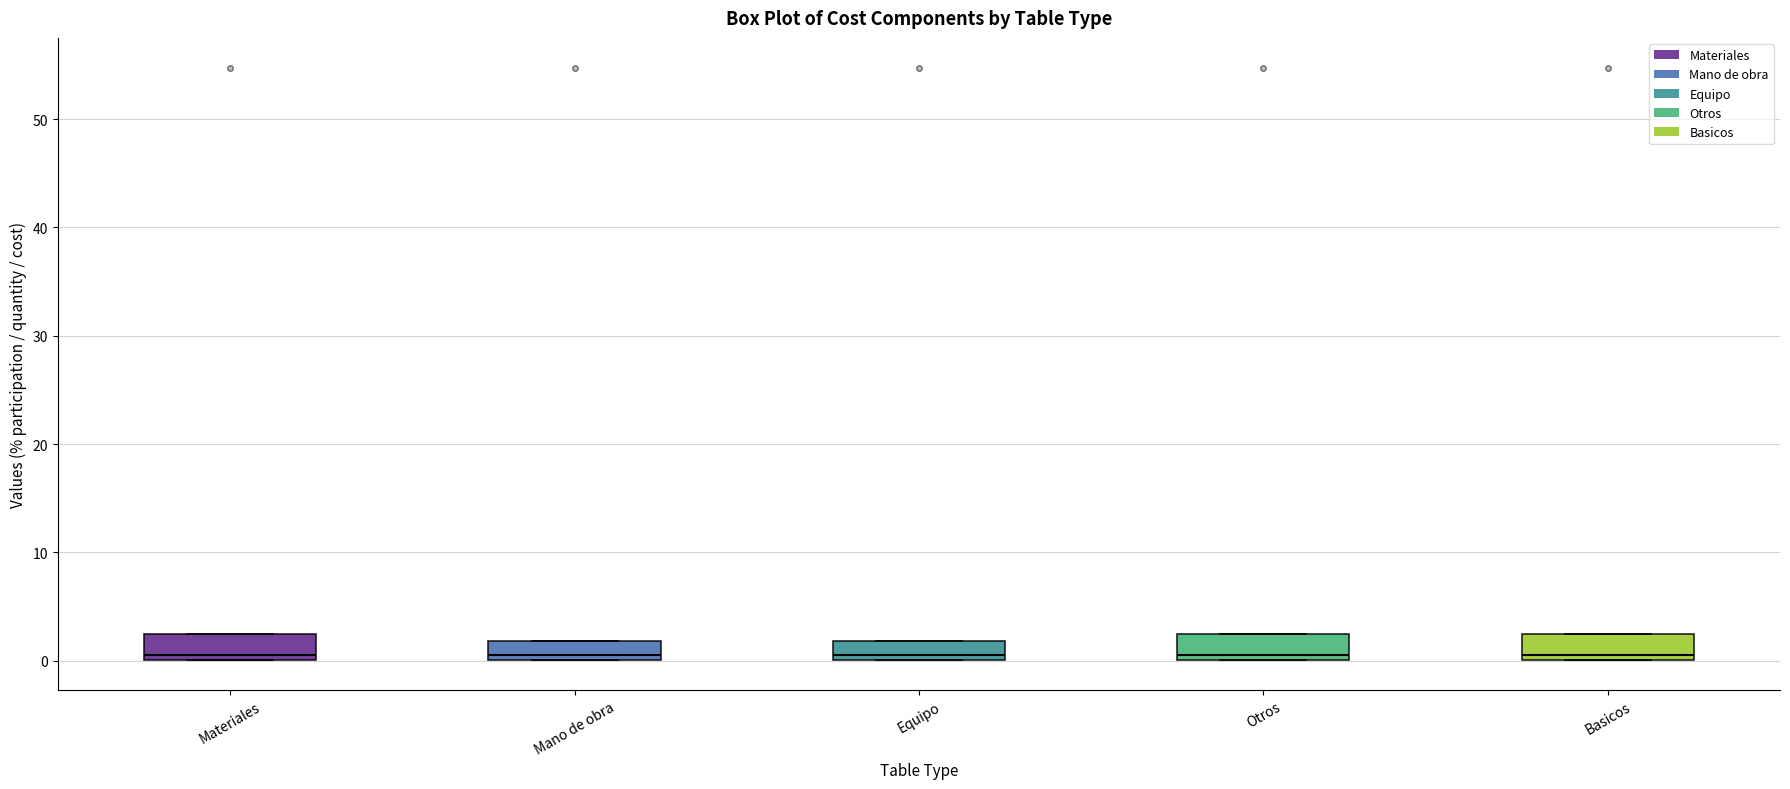

Reading left to right, read every box against the y-axis: the position of its median line, the range the box covers, and the ends of its whiskers. The values are not printed on the chart, so give them approximately, as read against the axis.

Materiales: median 1, box 0 to 2, whiskers 0 to 2
Mano de obra: median 1, box 0 to 2, whiskers 0 to 2
Equipo: median 1, box 0 to 2, whiskers 0 to 2
Otros: median 1, box 0 to 2, whiskers 0 to 2
Basicos: median 1, box 0 to 2, whiskers 0 to 2